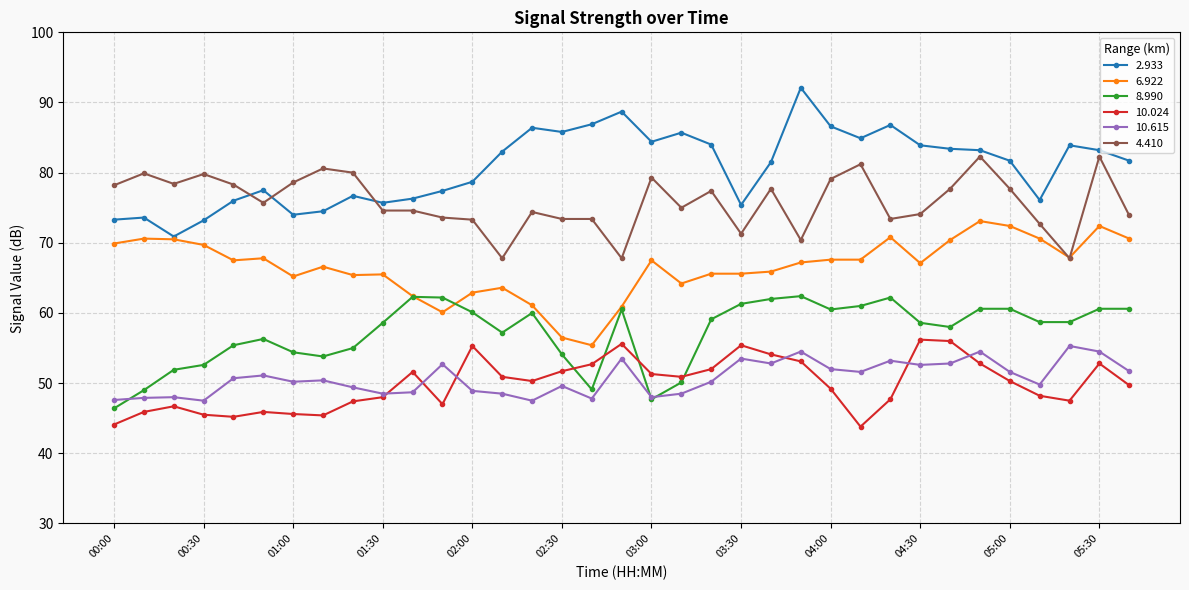

Which series has the largest total across all categories?

2.933